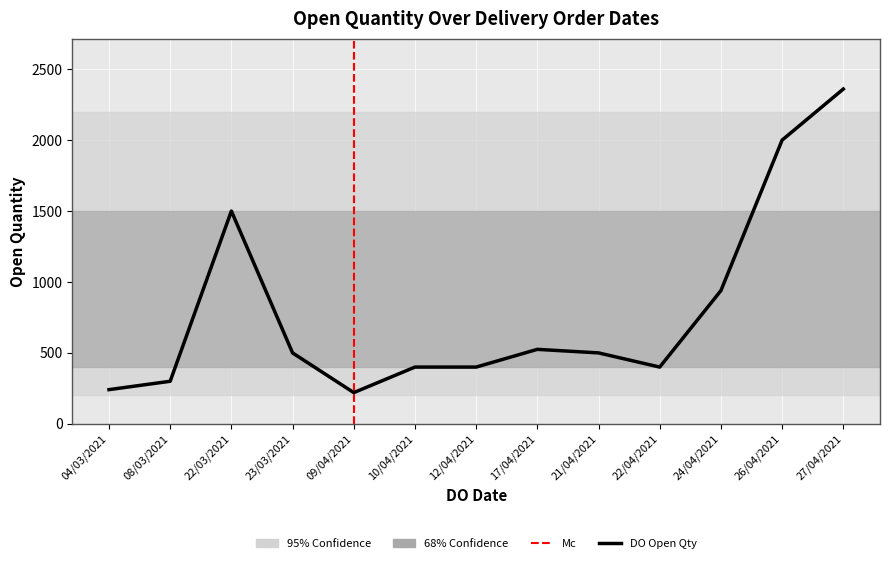

How many categories are shown in the chart?

13